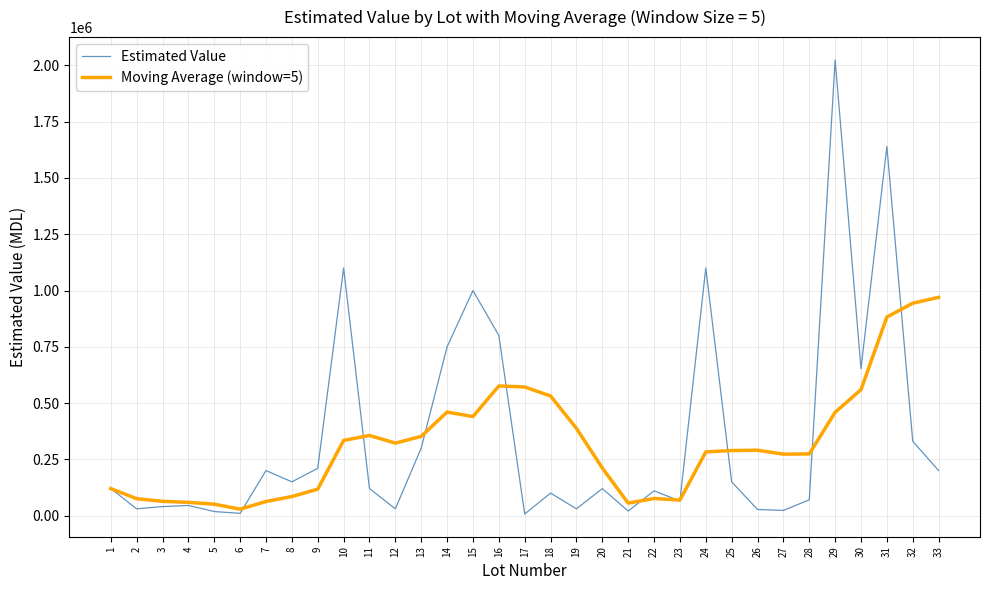

At which category does the chart reach its peak across all series?

29